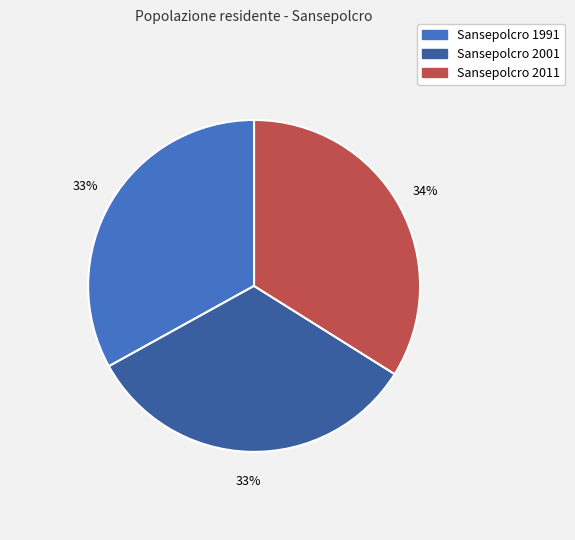

How many slices are in this pie chart?

3